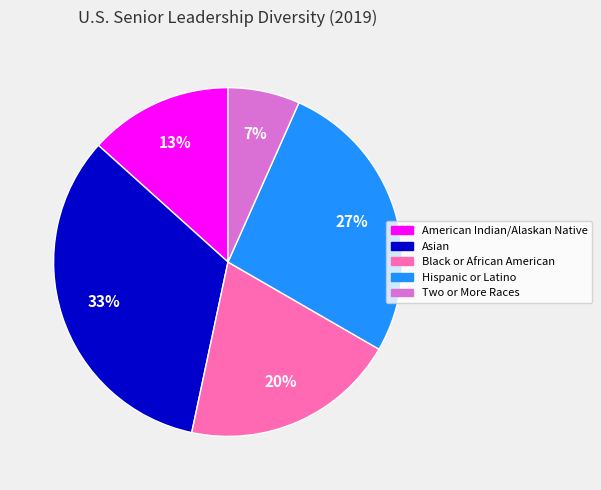

Rank the categories by value from highest to lowest.

Asian, Hispanic or Latino, Black or African American, American Indian/Alaskan Native, Two or More Races